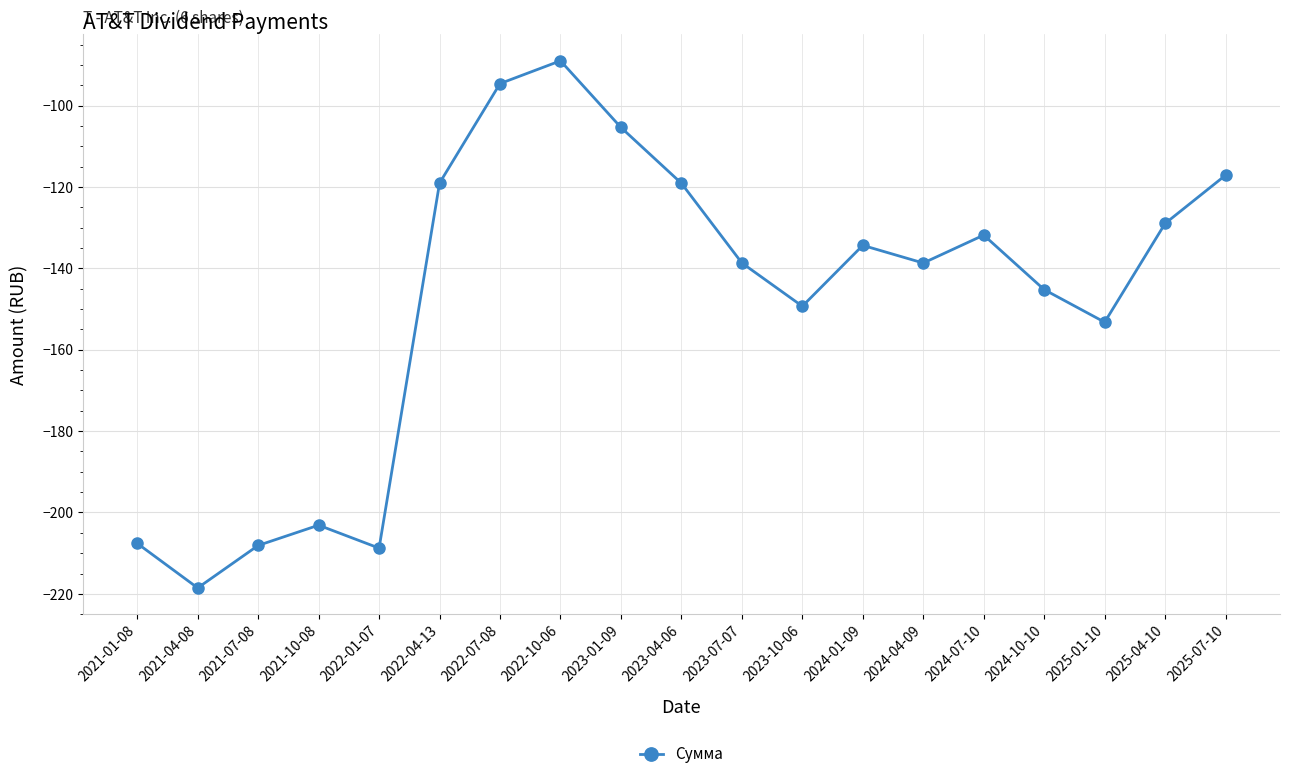

How many distinct data groups are displayed?

1